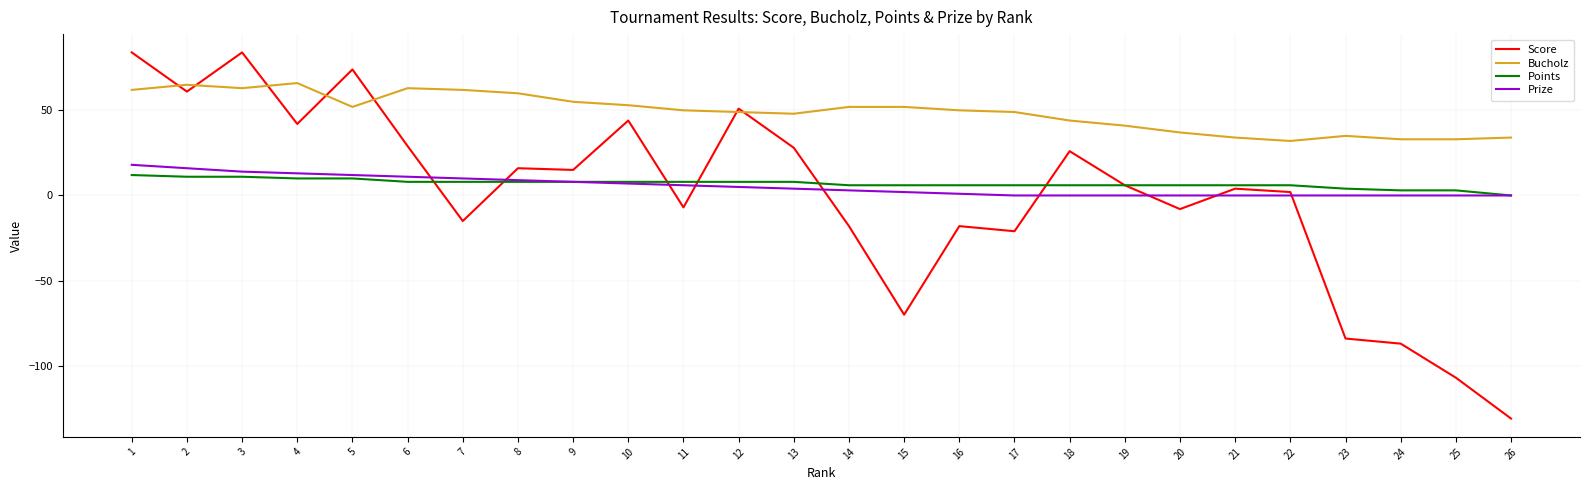

Which series has the widest spread of values?

Score